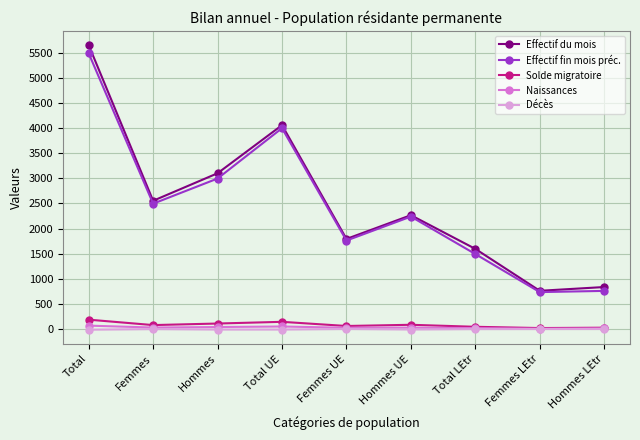

What is the minimum value for Décès?

-15